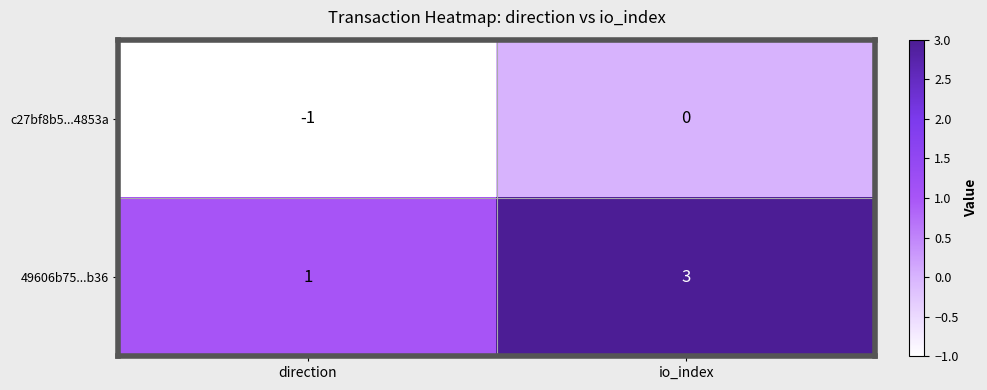

The value of 49606b75...b36 at io_index is 3. True or false?

True